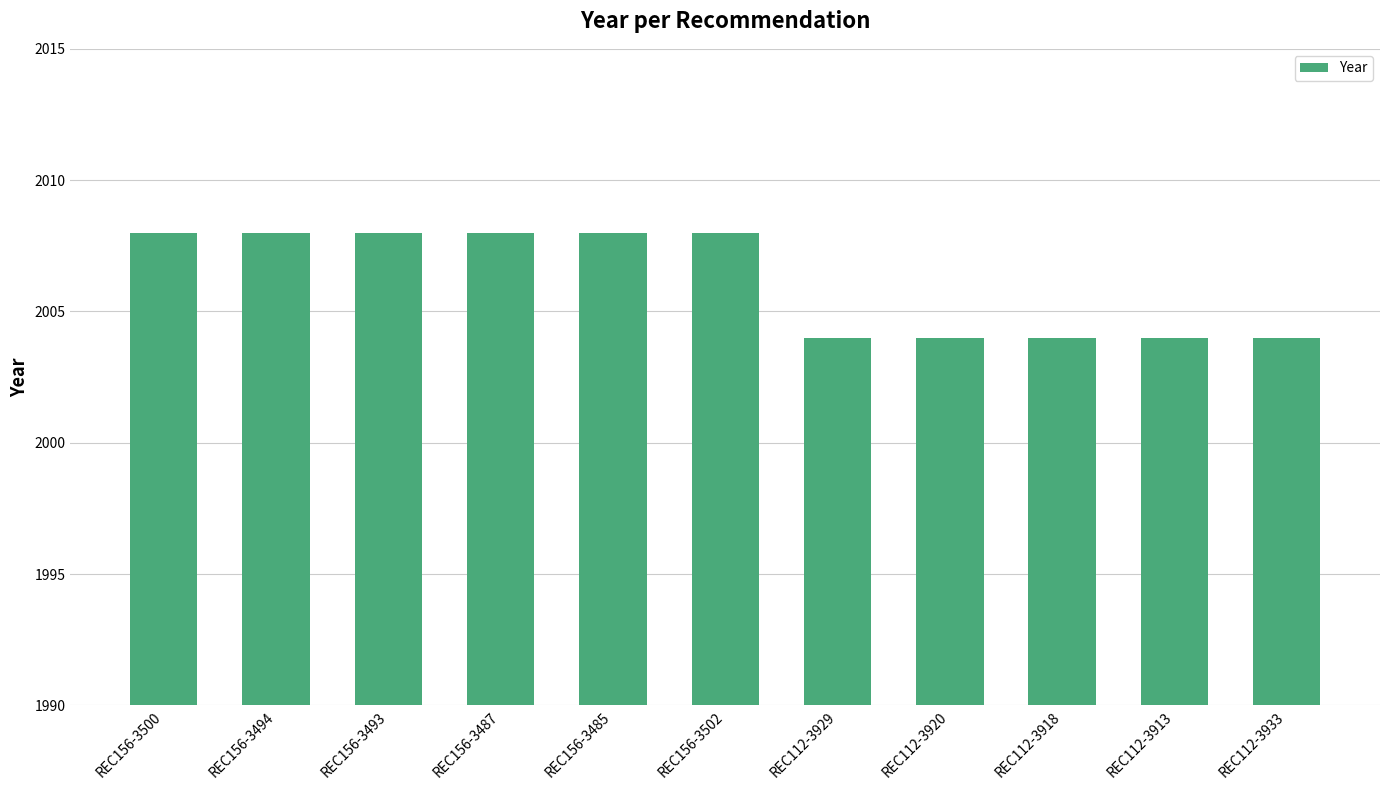

What is the difference between the maximum and minimum values?

4